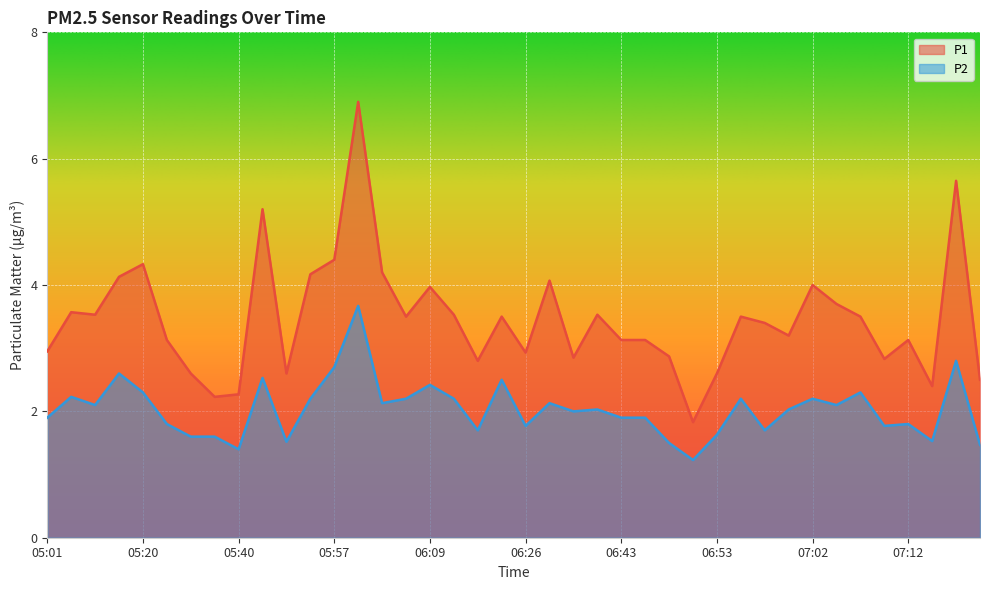

Reading right to left, what are all the values shown in this chart?

P1: 07:19=2.5	07:17=5.7	07:14=2.4	07:12=3.1	07:09=2.8	07:07=3.5	07:05=3.7	07:02=4.0	07:00=3.2	06:57=3.4	06:55=3.5	06:53=2.6	06:50=1.8	06:48=2.9	06:45=3.1	06:43=3.1	06:40=3.5	06:36=2.9	06:31=4.1	06:26=2.9	06:21=3.5	06:16=2.8	06:14=3.5	06:09=4.0	06:06=3.5	06:04=4.2	06:02=6.9	05:57=4.4	05:52=4.2	05:47=2.6	05:45=5.2	05:40=2.3	05:35=2.2	05:30=2.6	05:25=3.1	05:20=4.3	05:16=4.1	05:11=3.5	05:06=3.6	05:01=3.0
P2: 07:19=1.5	07:17=2.8	07:14=1.5	07:12=1.8	07:09=1.8	07:07=2.3	07:05=2.1	07:02=2.2	07:00=2.0	06:57=1.7	06:55=2.2	06:53=1.6	06:50=1.2	06:48=1.5	06:45=1.9	06:43=1.9	06:40=2.0	06:36=2.0	06:31=2.1	06:26=1.8	06:21=2.5	06:16=1.7	06:14=2.2	06:09=2.4	06:06=2.2	06:04=2.1	06:02=3.7	05:57=2.7	05:52=2.2	05:47=1.5	05:45=2.5	05:40=1.4	05:35=1.6	05:30=1.6	05:25=1.8	05:20=2.3	05:16=2.6	05:11=2.1	05:06=2.2	05:01=1.9